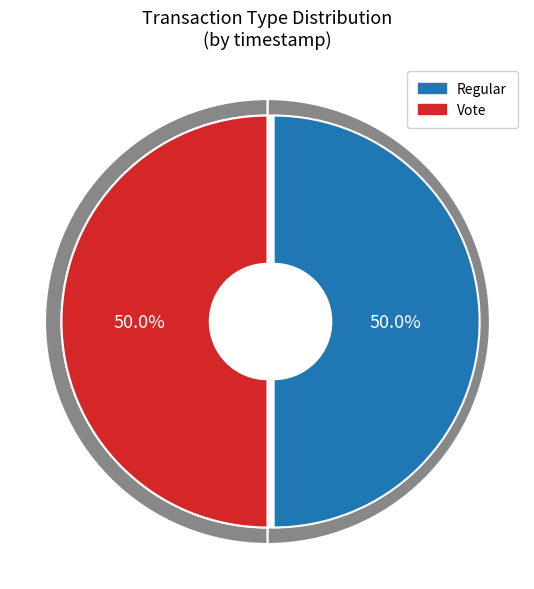

How many segments does this pie chart have?

2